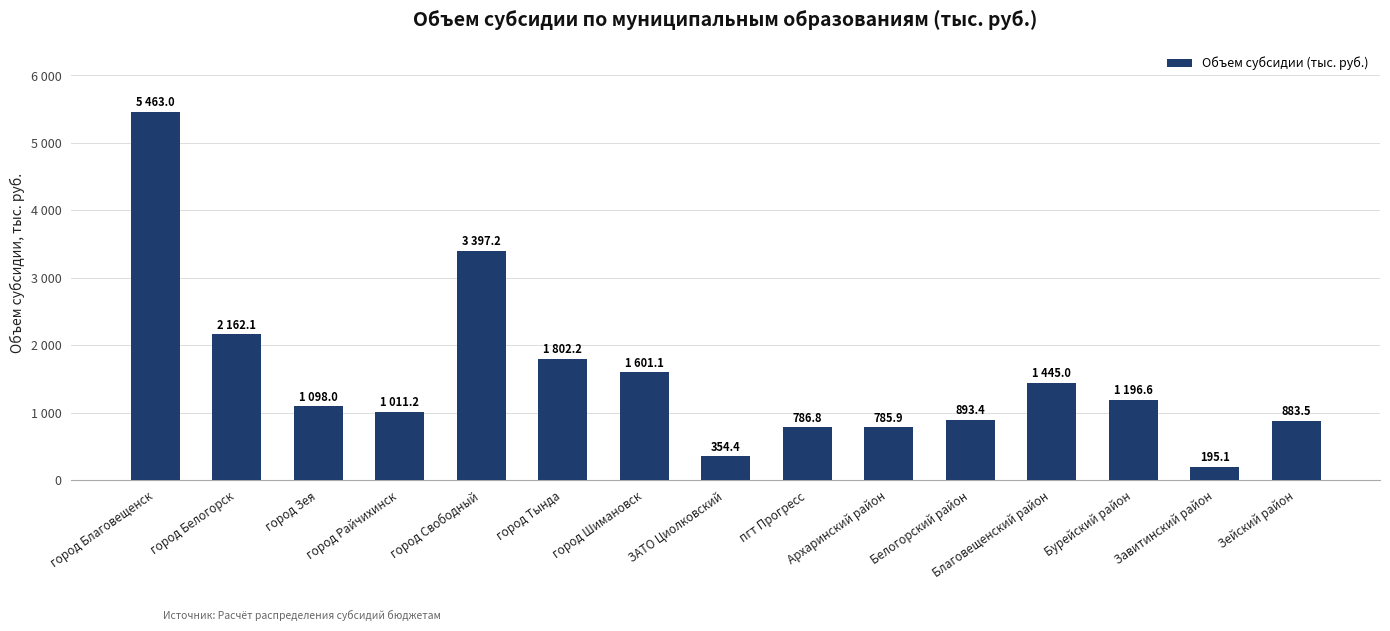

Are the bars horizontal?

No